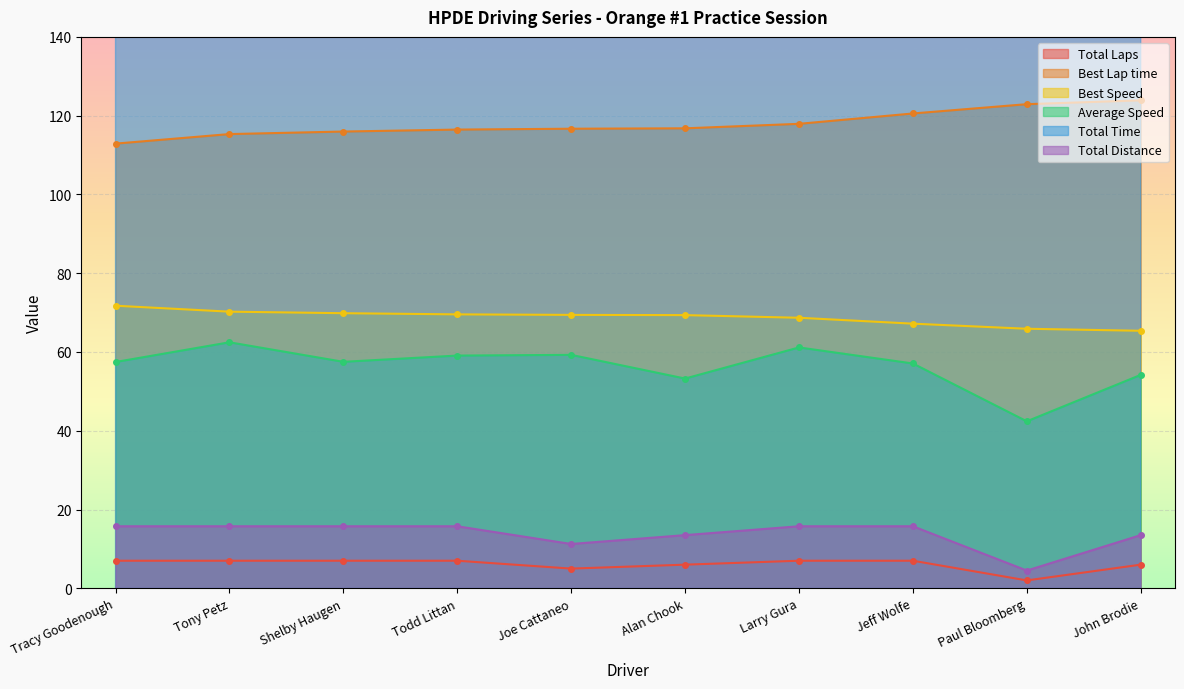

What is the highest value of the Average Speed series?

62.5